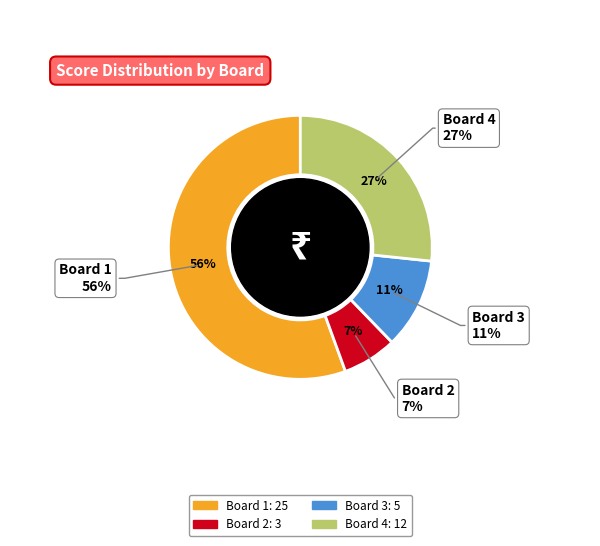

Does Board 4 account for over 50% of the chart?

No